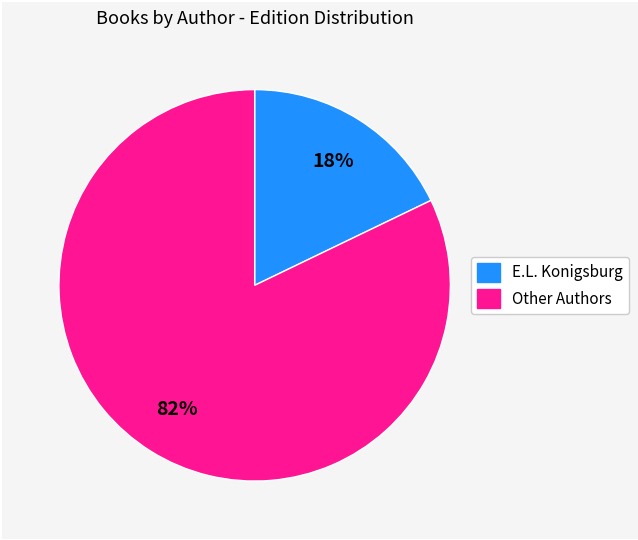

How many segments does this pie chart have?

2